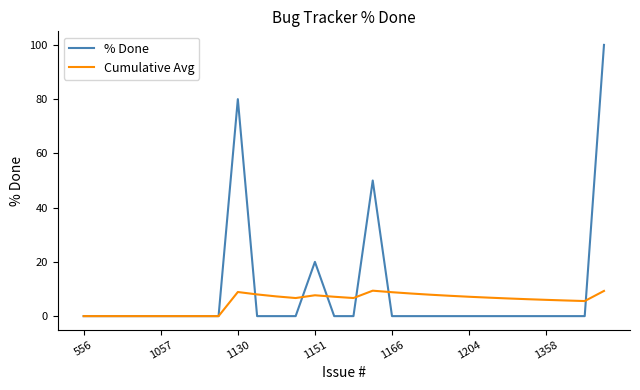

How many lines are shown in the chart?

2